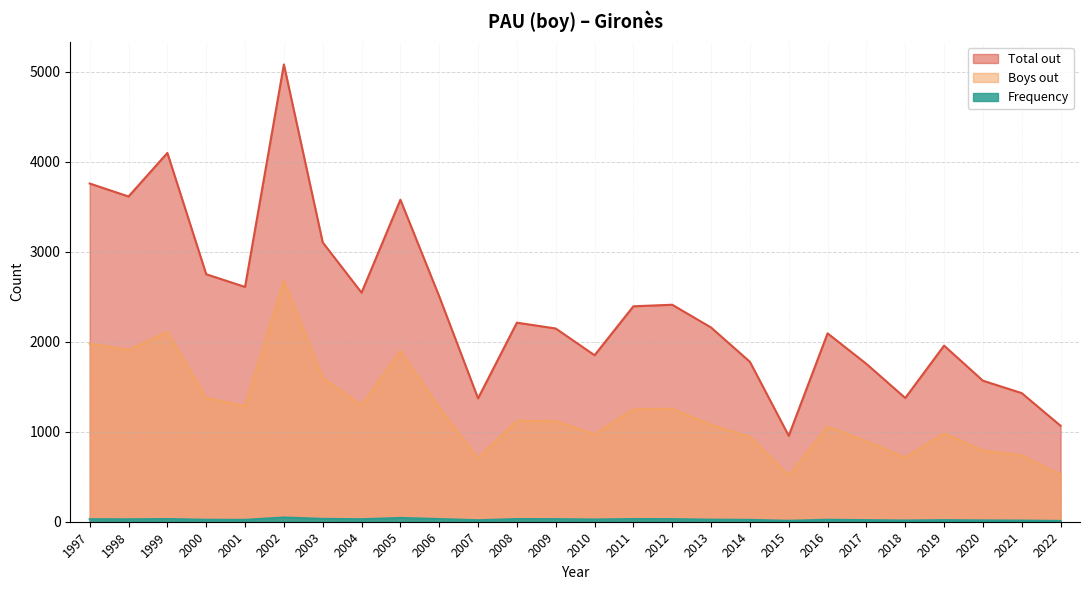

What is the approximate value of Frequency at 2007, to the nearest 5?

15